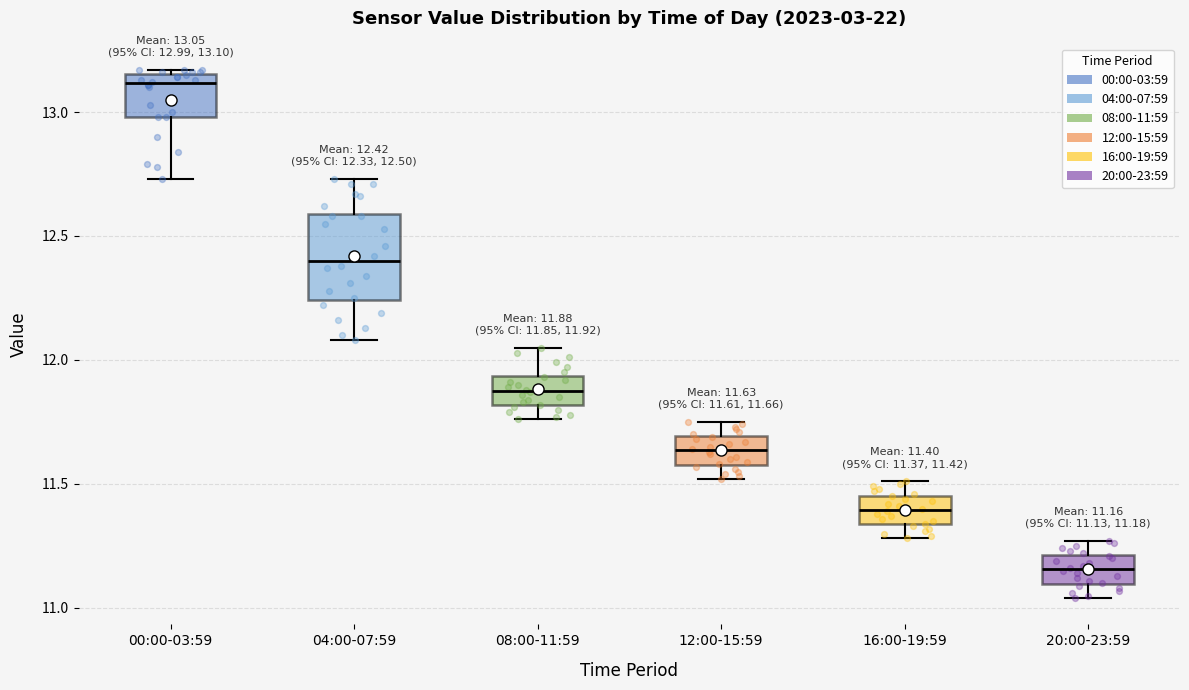

Comparing the boxes themselves (not the whiskers), which one is the tallest?

04:00-07:59